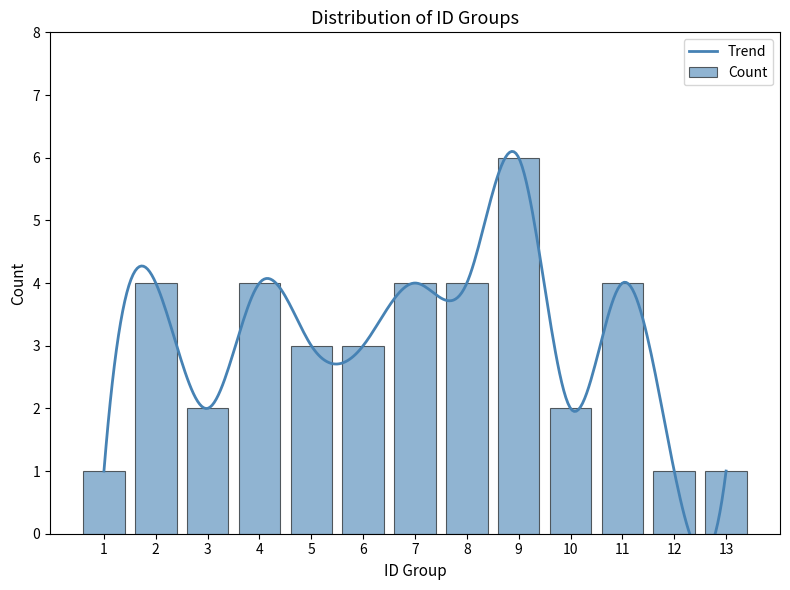

Is it true that Count equals 2 at 3?

True